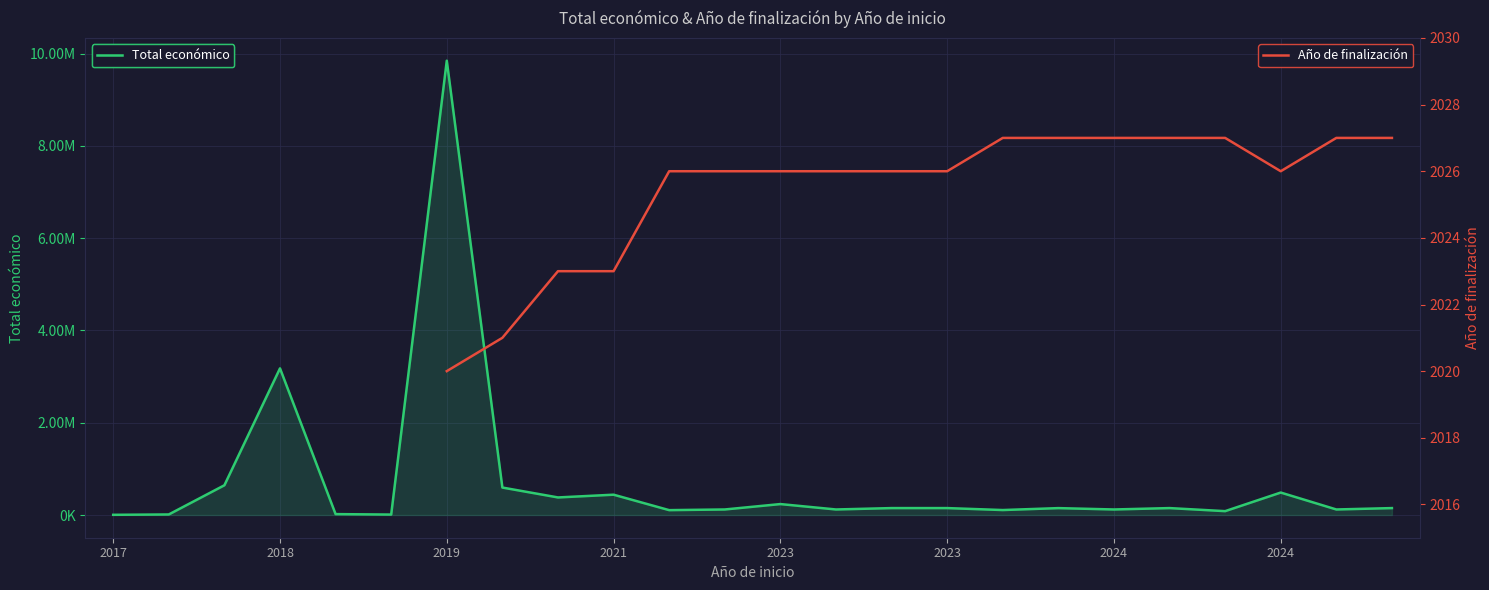

What is the lowest value of the Total económico series?

4320.0